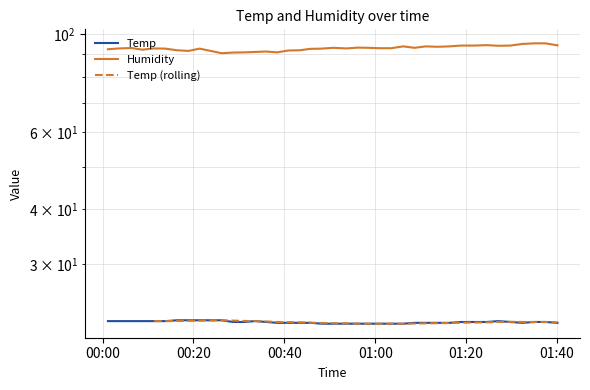

Which series has the largest total across all categories?

Humidity